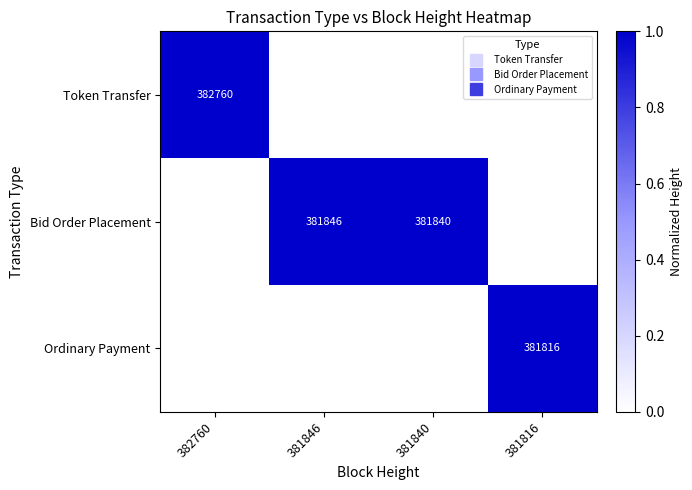

At how many categories does at least one series exceed 0?

4